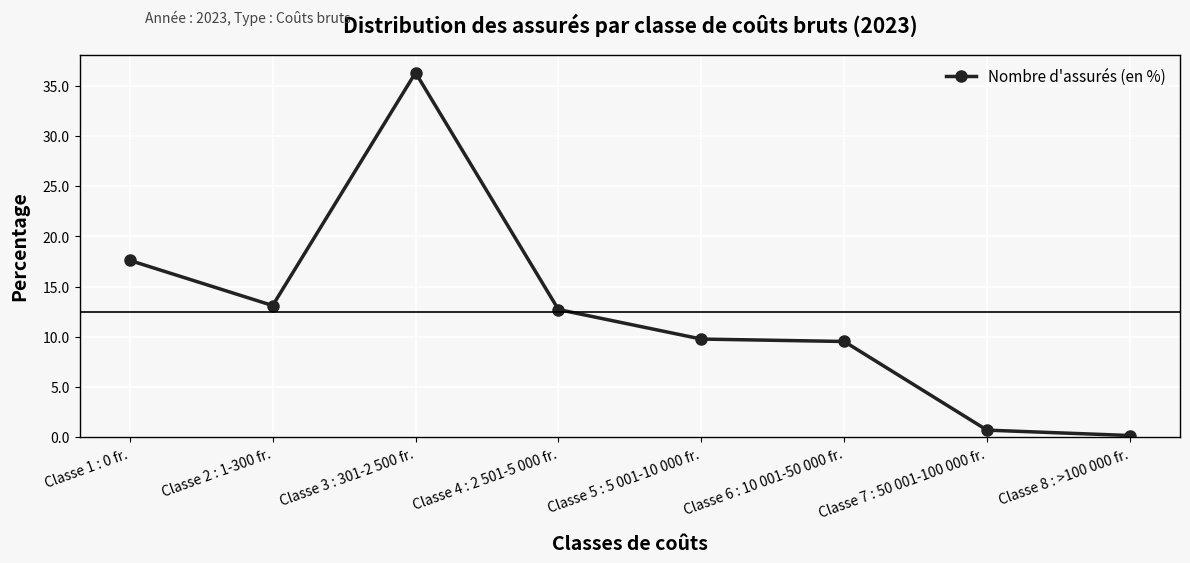

Where is the first local maximum?

Classe 3 : 301-2 500 fr.